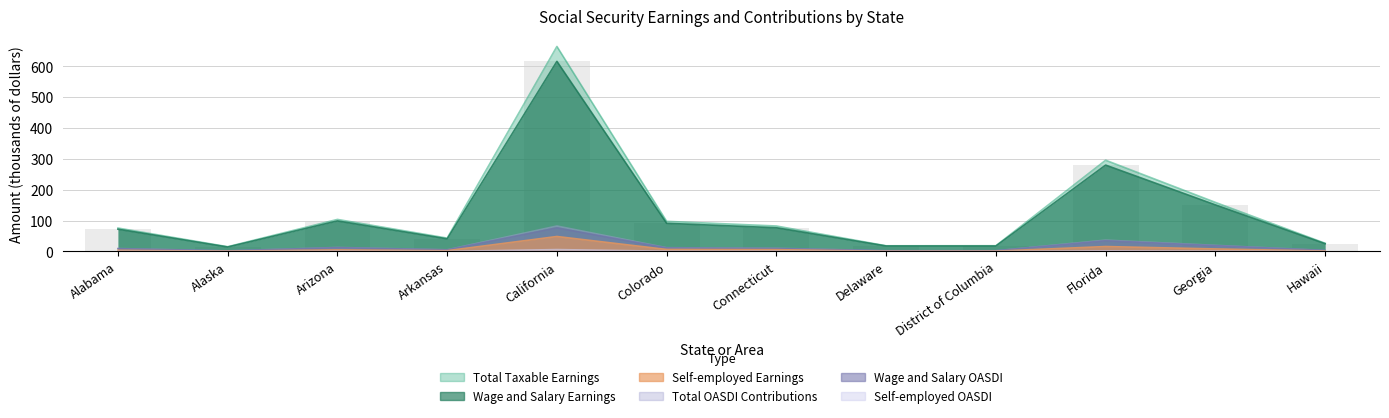

The Wage and Salary Earnings series shows 69.1 at Arkansas. True or false?

False